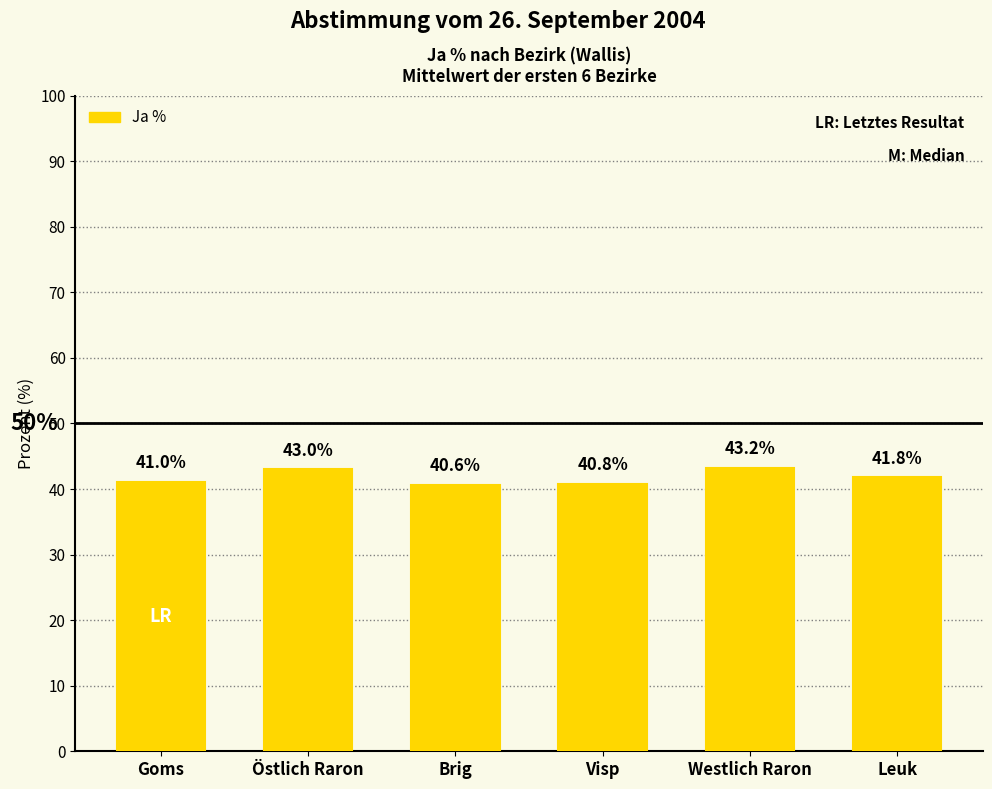

Rank the categories by value from highest to lowest.

Westlich Raron, Östlich Raron, Leuk, Goms, Visp, Brig